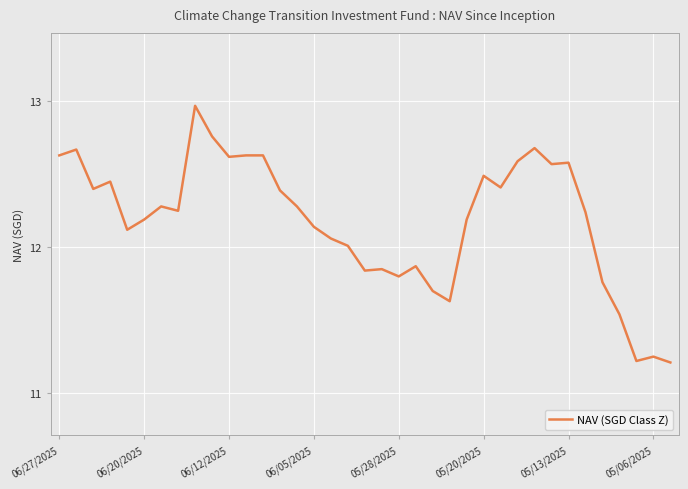

What is the difference between the maximum and minimum values?

1.8